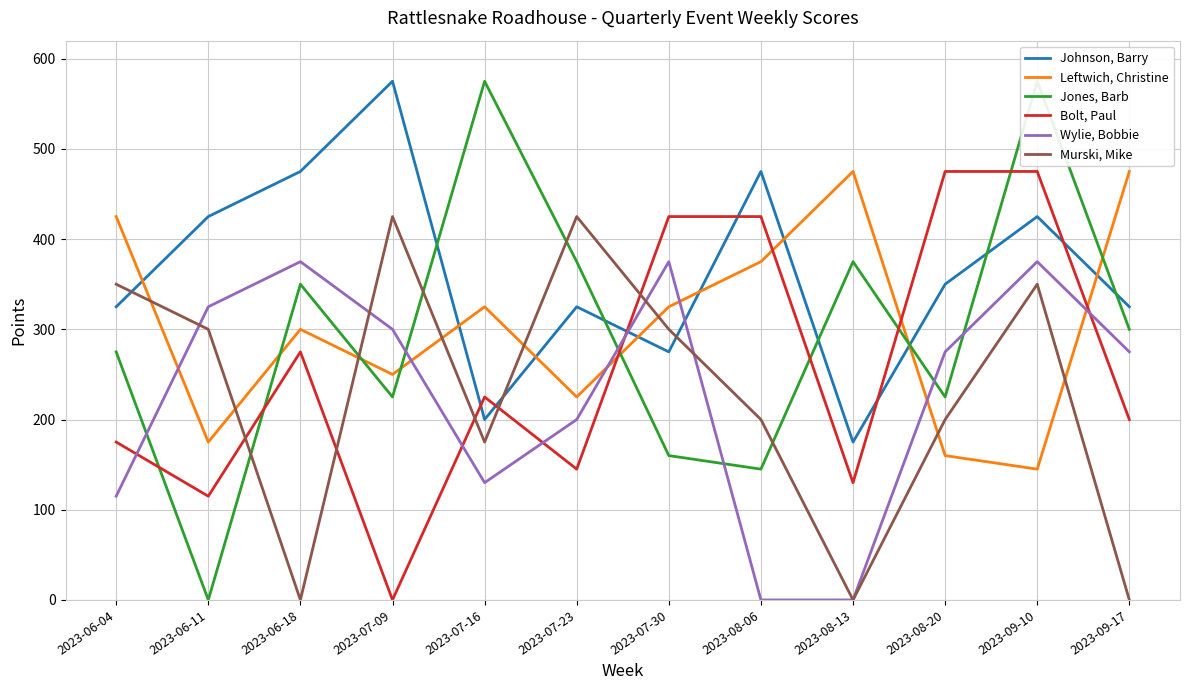

What is the total value across all series at 2023-07-23?

1695